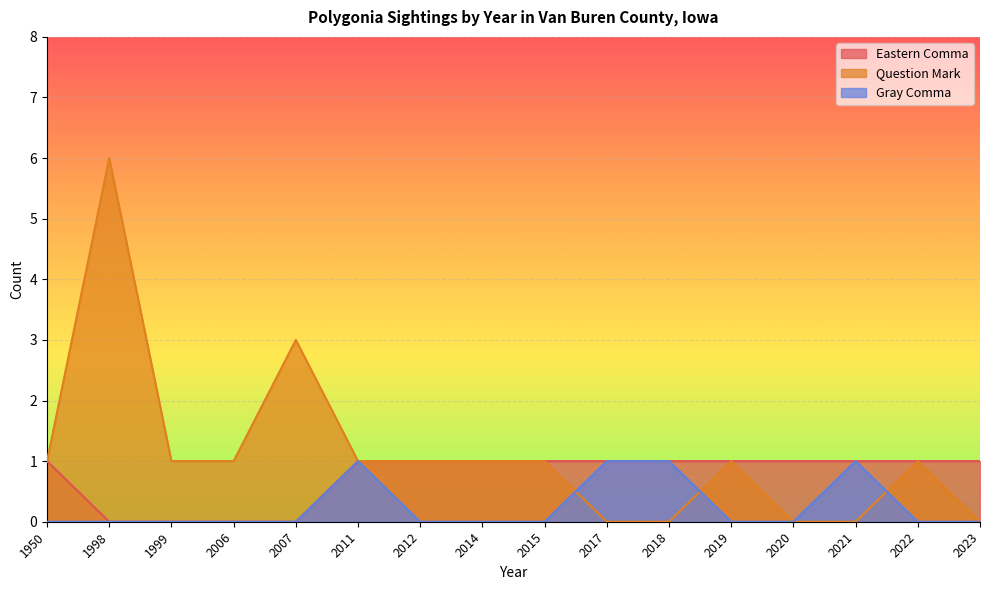

What is the sum of the Question Mark values at 1998 and 2018?

6